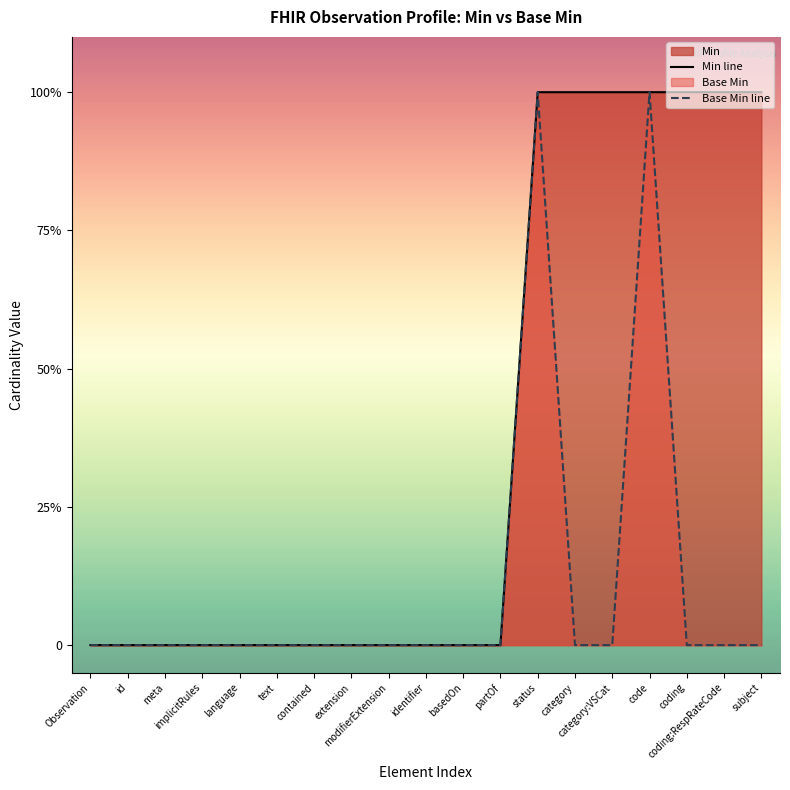

True or false: Min line and Base Min line cross at least once.

False